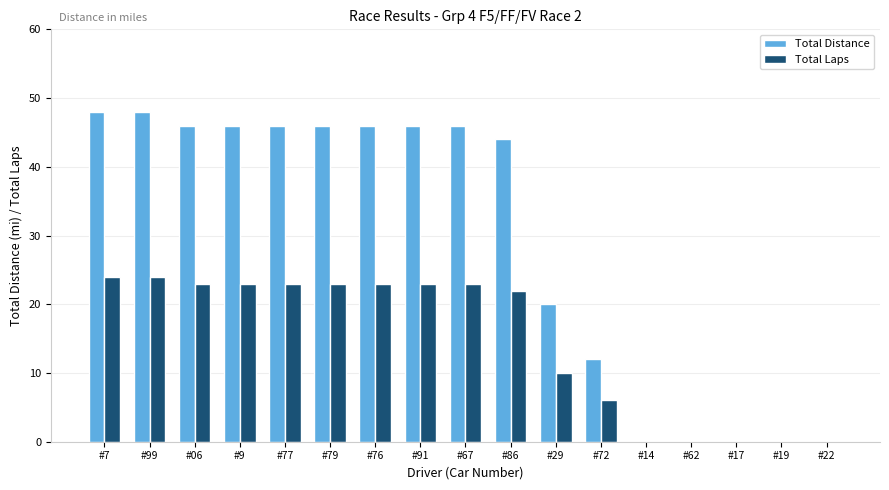

How many series are shown in this chart?

2